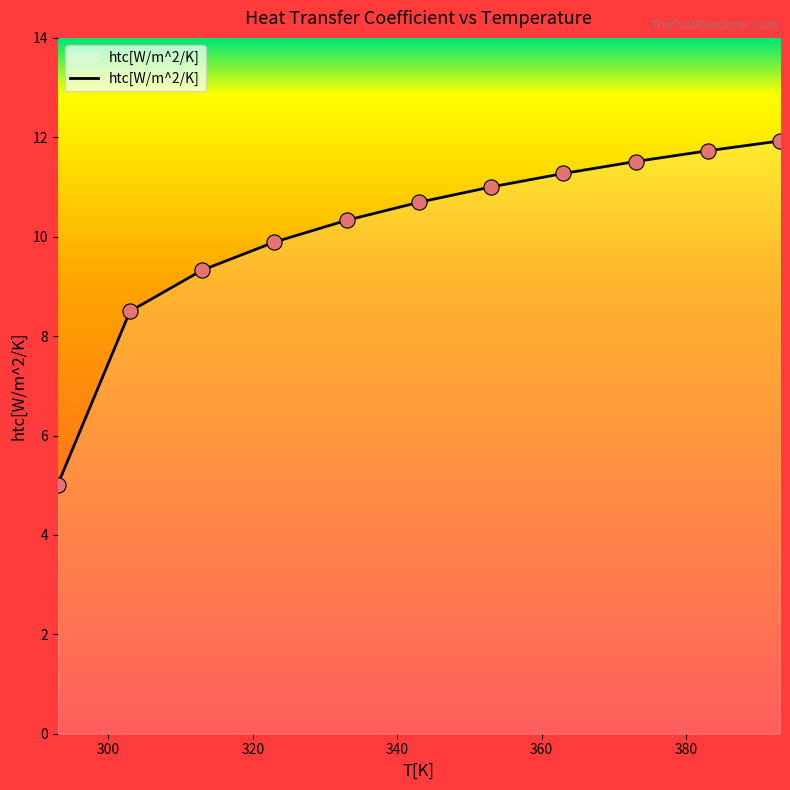

What is the smallest value displayed?

5.0